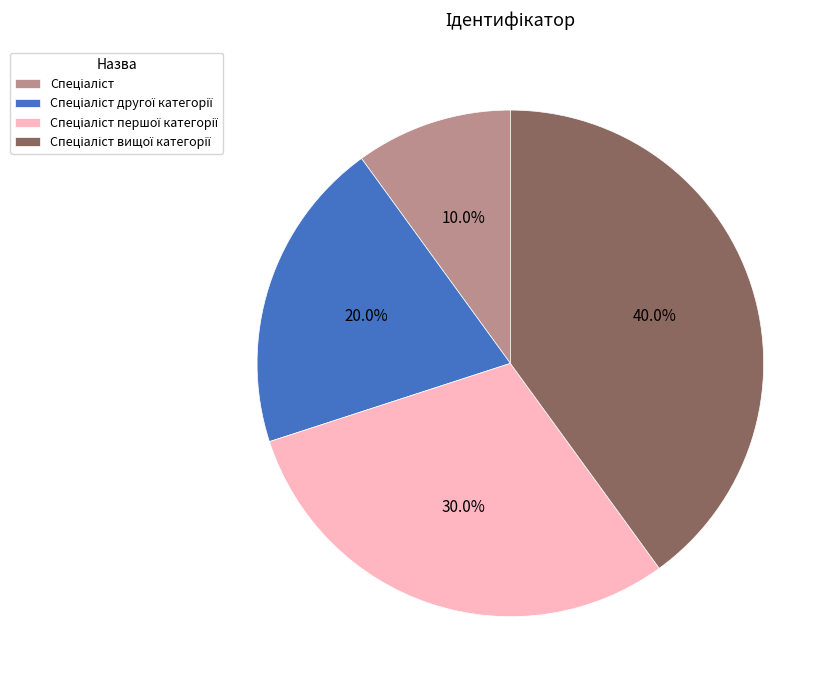

To the nearest percent, what is the difference between the largest and smallest slice percentages?

30%